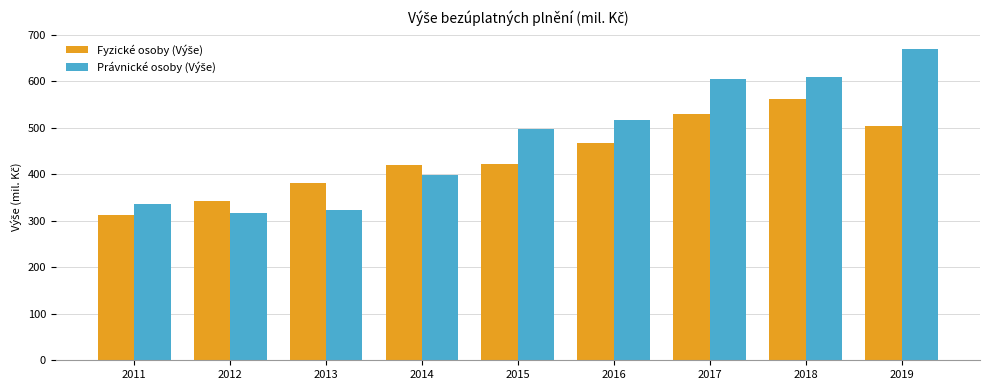

What is the minimum value shown in the chart?

312.6